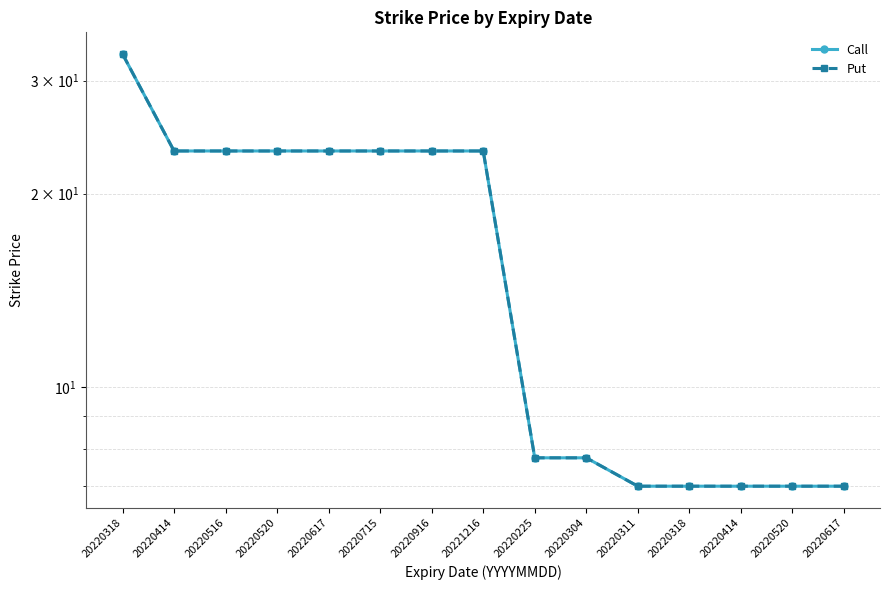

Reading left to right, extract all data points from this chart.

Call: 20220318=33.0	20220414=23.3	20220516=23.3	20220520=23.3	20220617=23.3	20220715=23.3	20220916=23.3	20221216=23.3	20220225=7.8	20220304=7.8	20220311=7.0	20220318=7.0	20220414=7.0	20220520=7.0	20220617=7.0
Put: 20220318=33.0	20220414=23.3	20220516=23.3	20220520=23.3	20220617=23.3	20220715=23.3	20220916=23.3	20221216=23.3	20220225=7.8	20220304=7.8	20220311=7.0	20220318=7.0	20220414=7.0	20220520=7.0	20220617=7.0